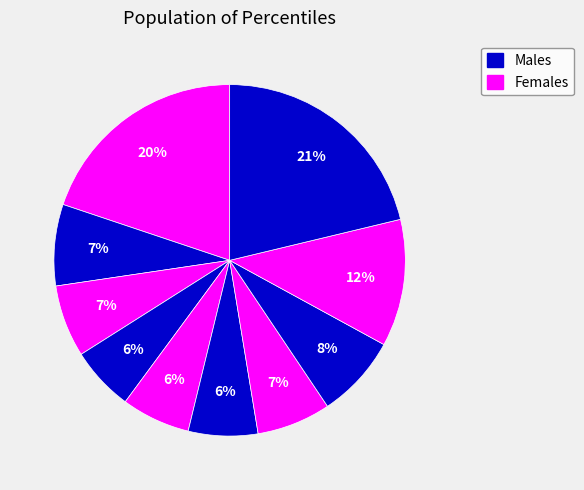

Is there a majority slice in this chart?

No